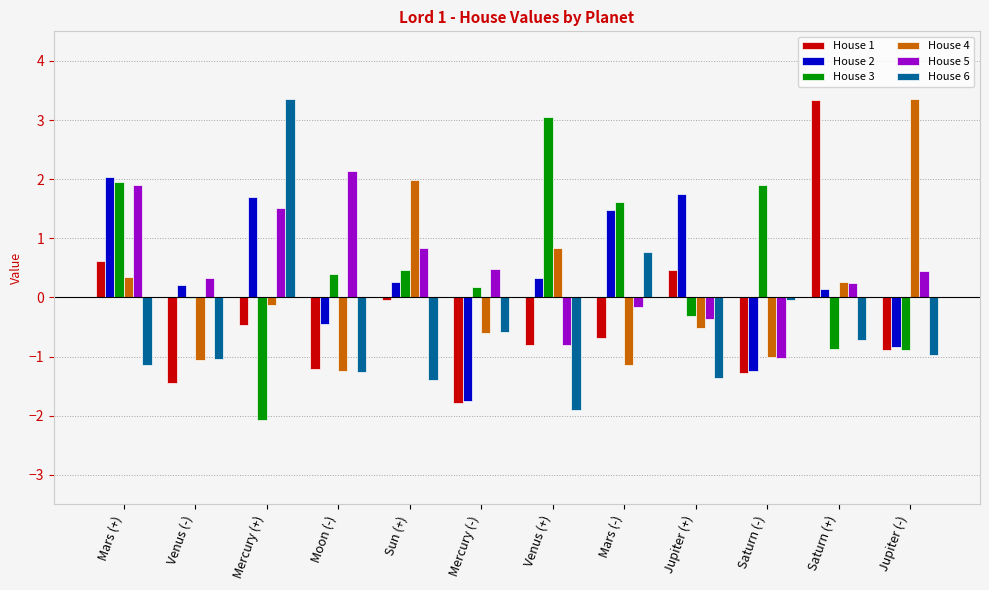

How many data points does each series have?

12